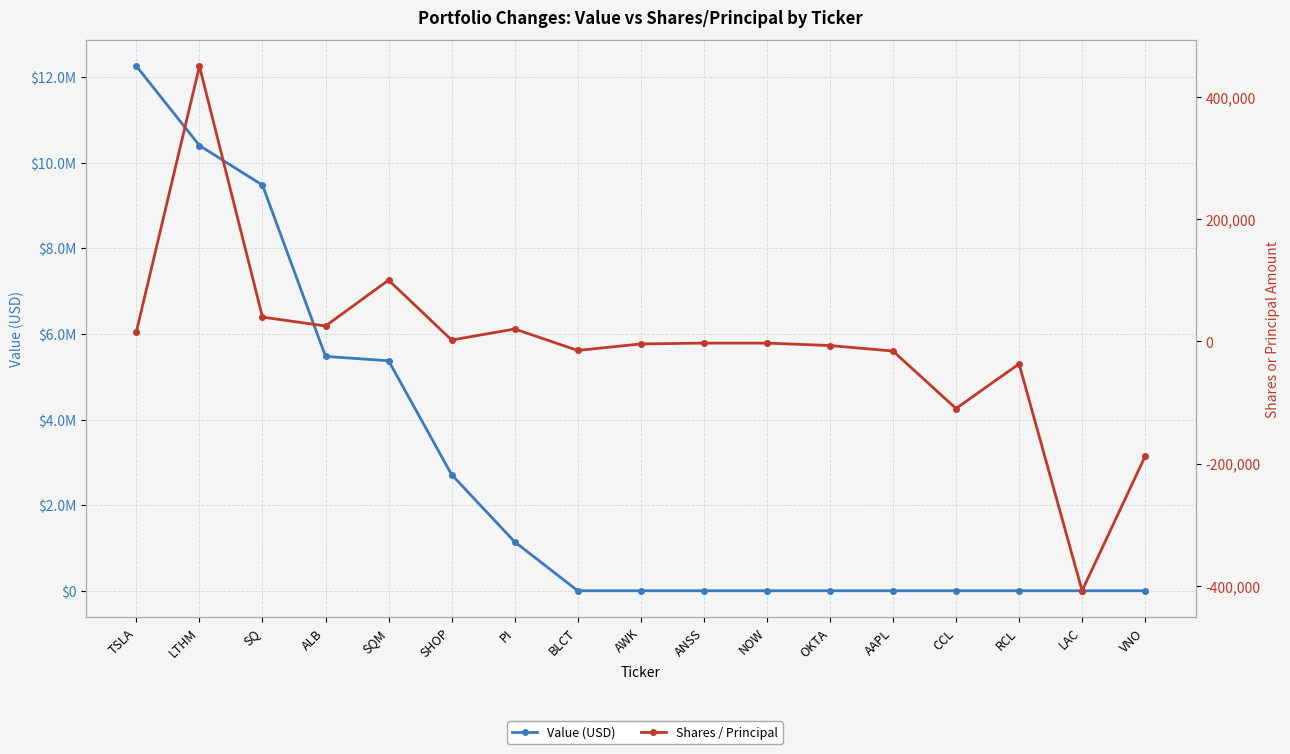

What is the difference between the second highest and second lowest values in the Value (USD) series?

10399000